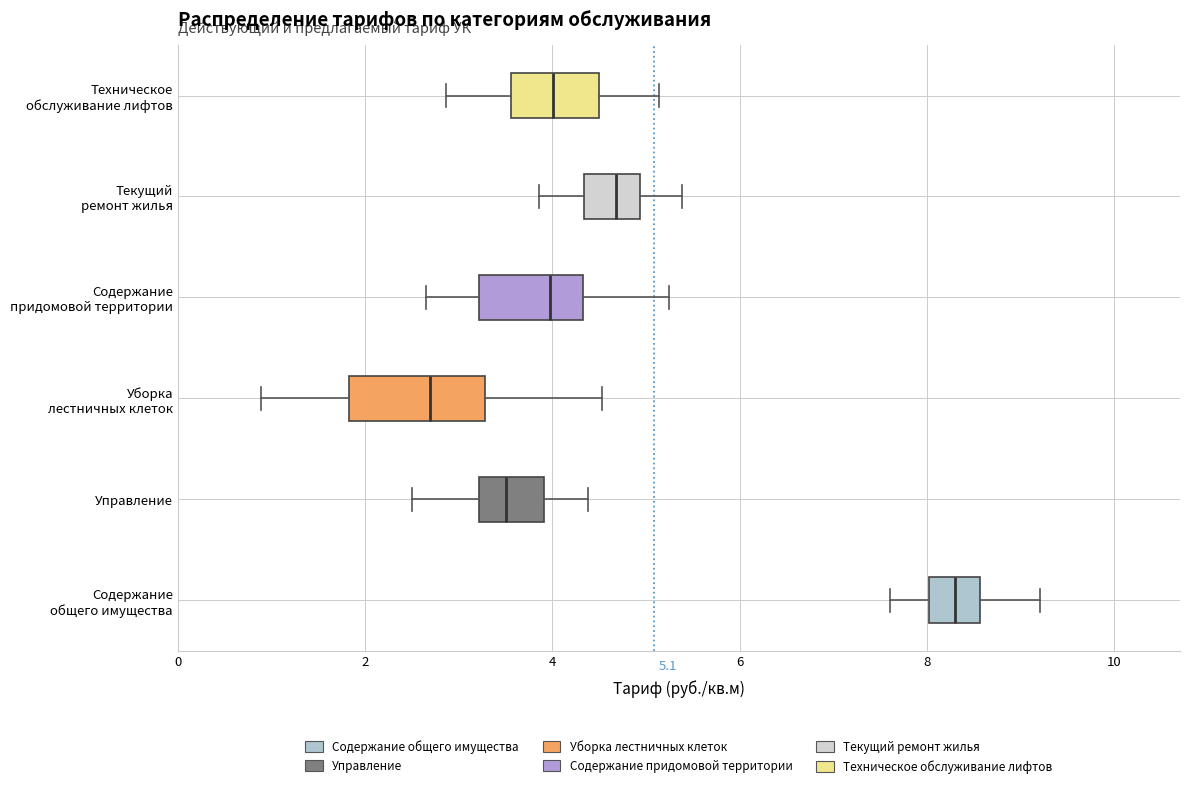

Comparing the boxes themselves (not the whiskers), which one is the widest?

Уборка лестничных клеток